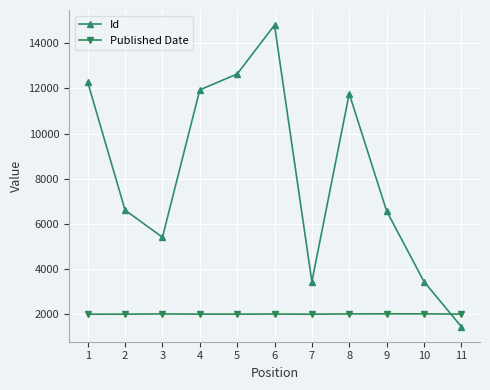

In Id, how many points are lower than both neighbors (excluding endpoints)?

2